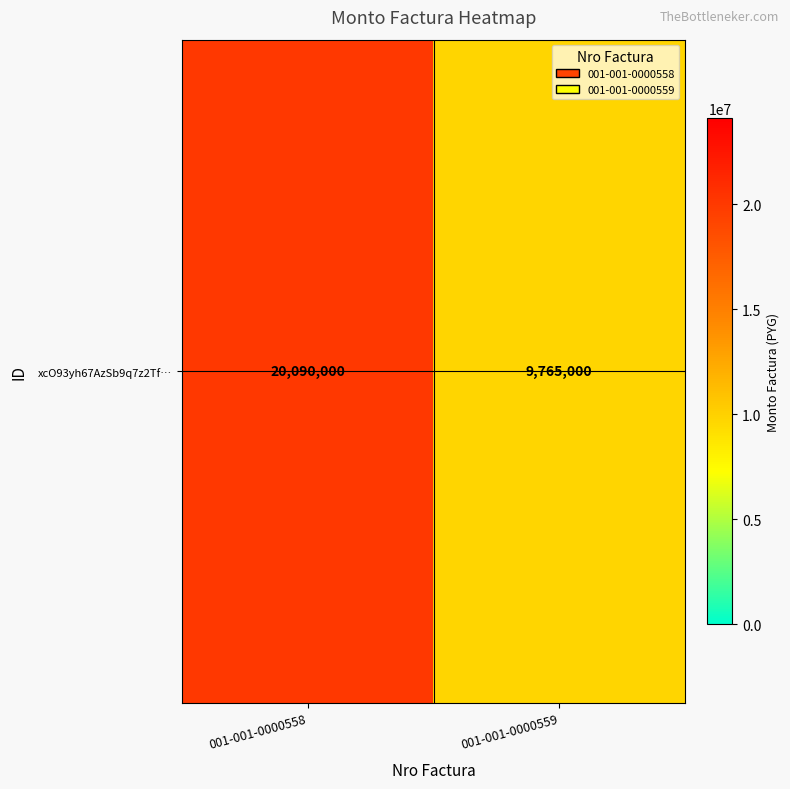

True or false: the data shows 9765000 at 001-001-0000559.

True